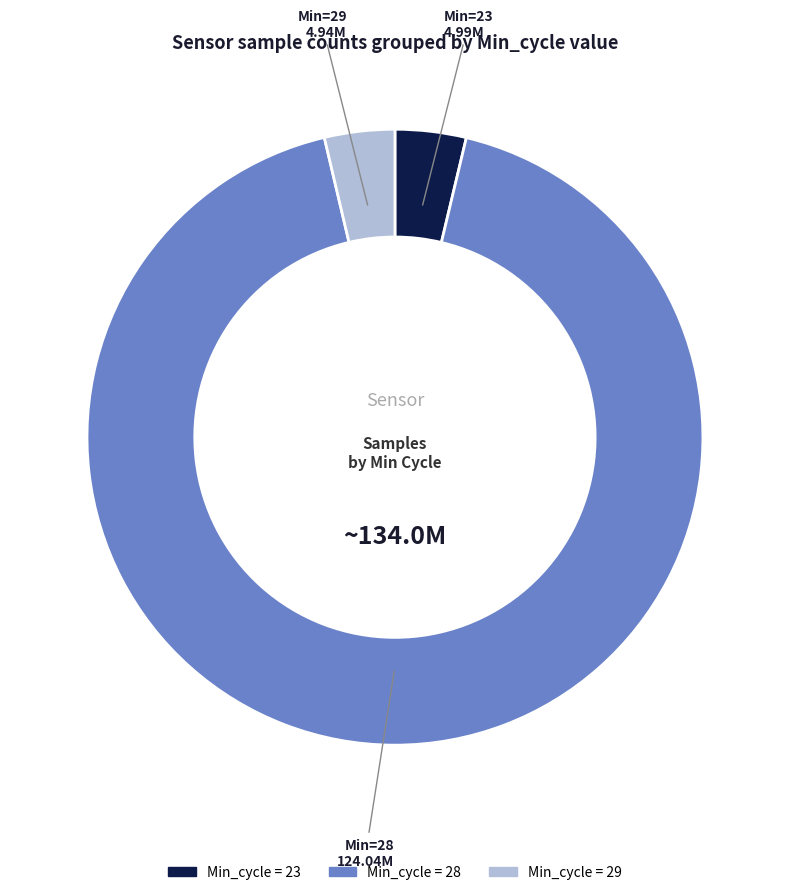

The Min=28 slice represents 99% of the pie. True or false?

False